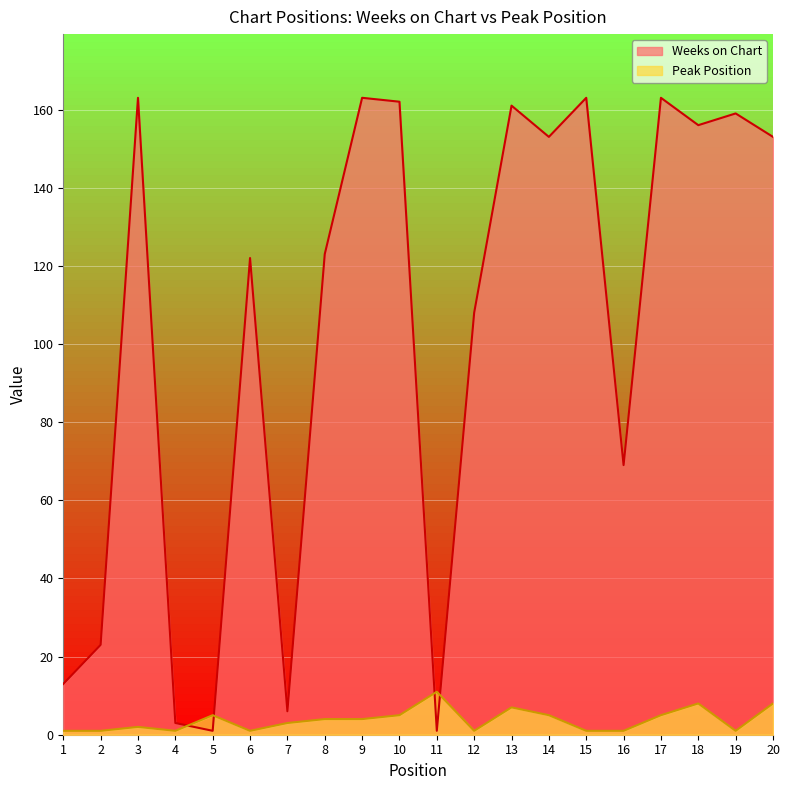

Which category has the highest value in the Peak Position series?

11